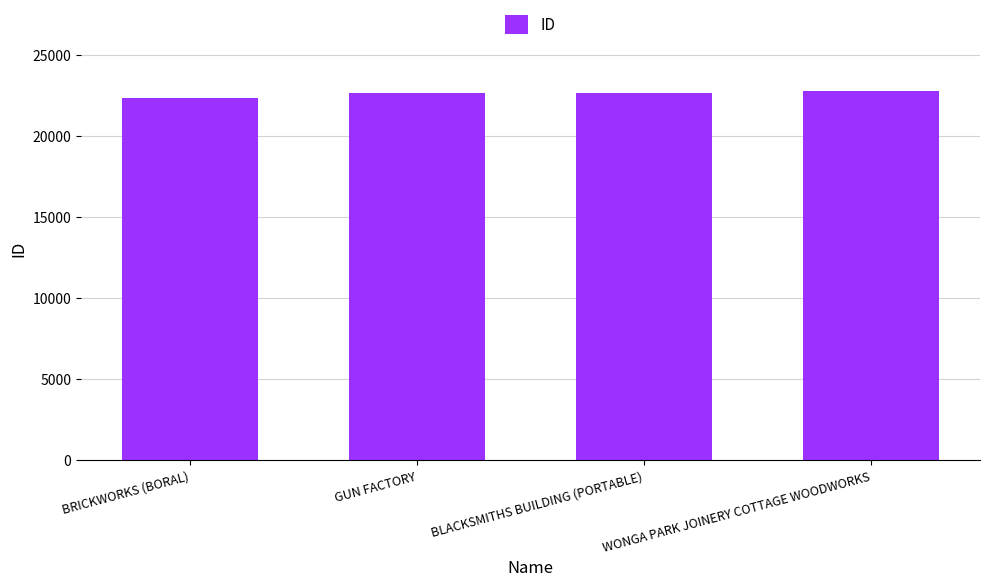

What is the label of the 2nd bar from the right?

BLACKSMITHS BUILDING (PORTABLE)